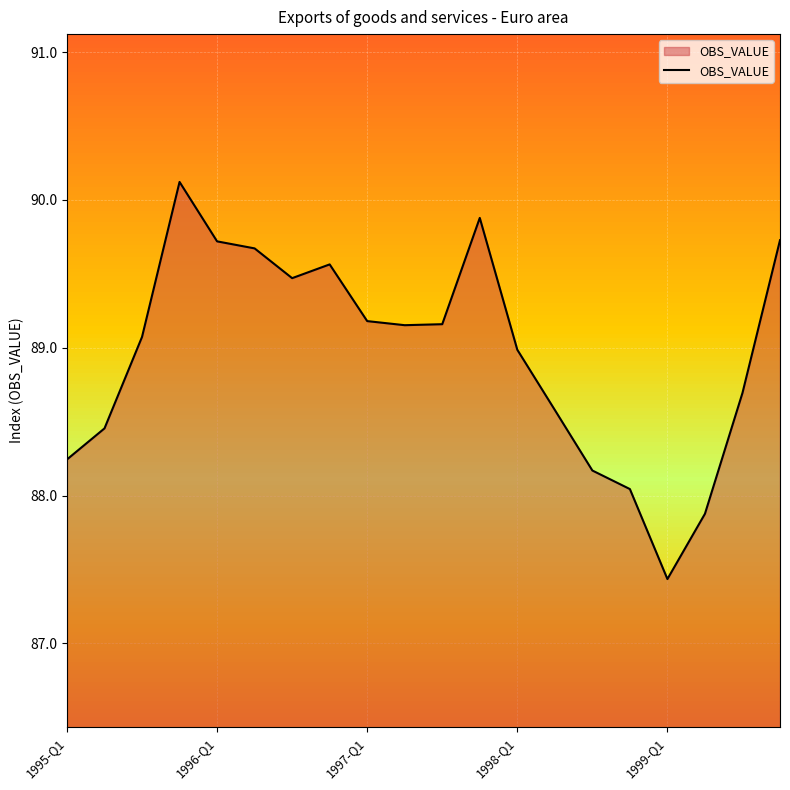

What is the maximum value shown in the chart?

90.1